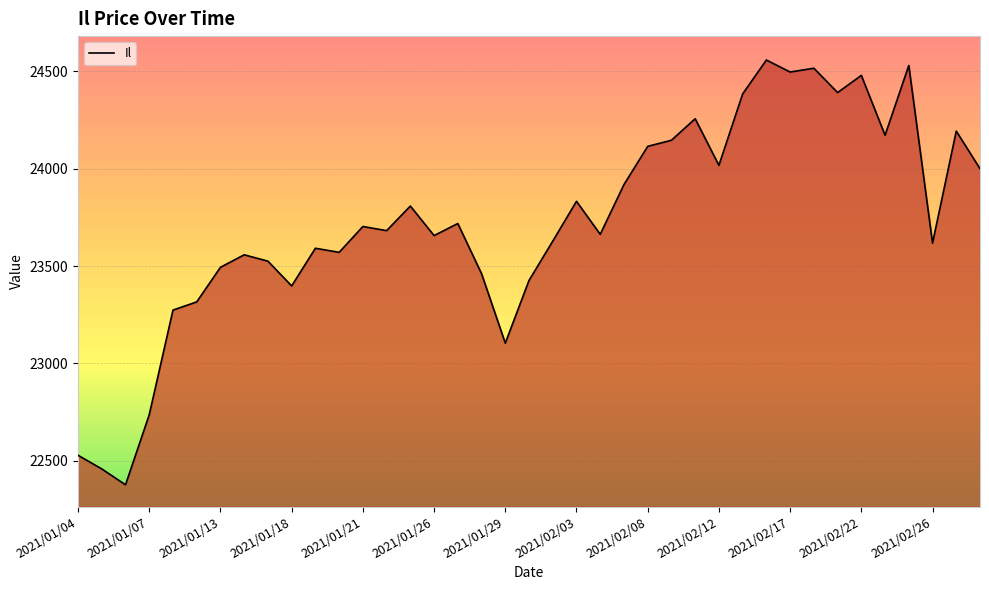

What is the minimum value shown in the chart?

22376.3